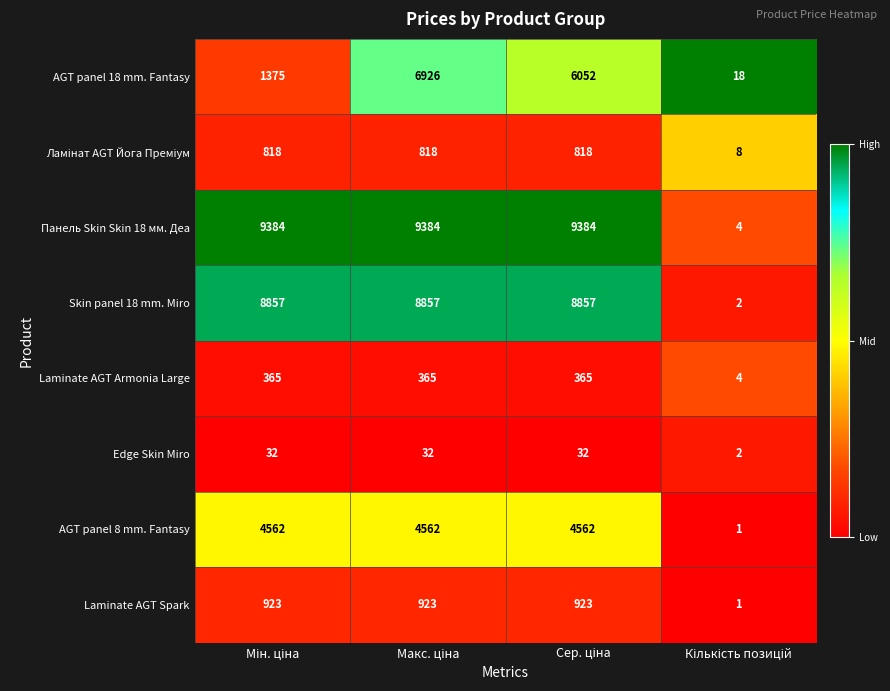

Which series has the largest total across all categories?

Панель Skin Skin 18 мм. Деа